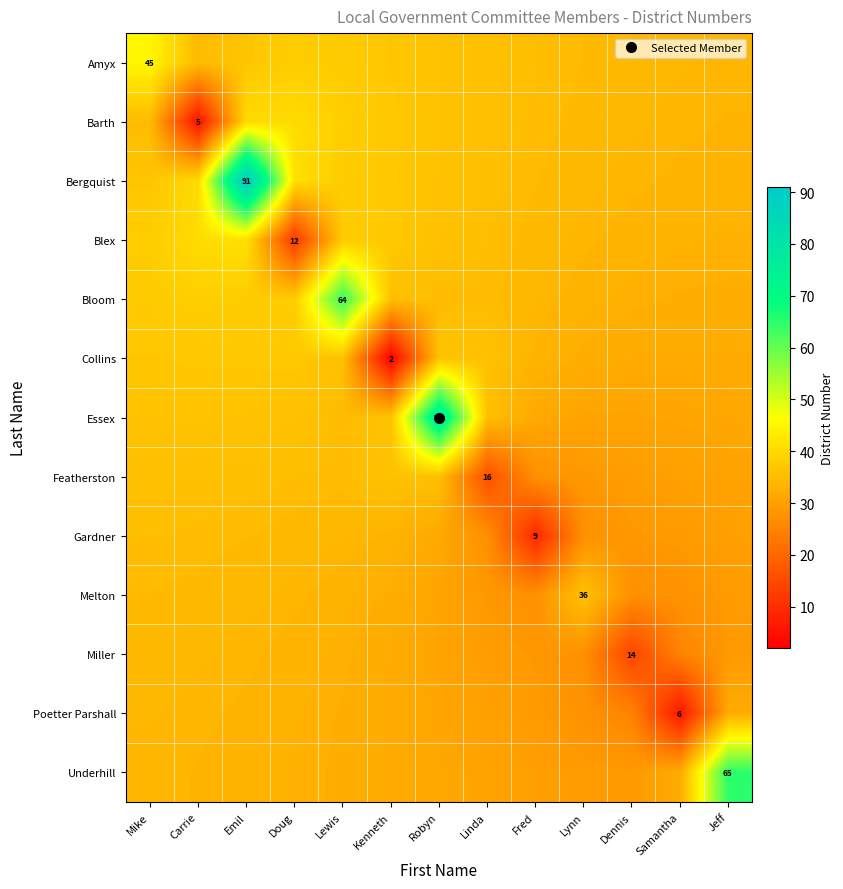

What is the difference between the maximum and minimum values in the Gardner series?

26.1